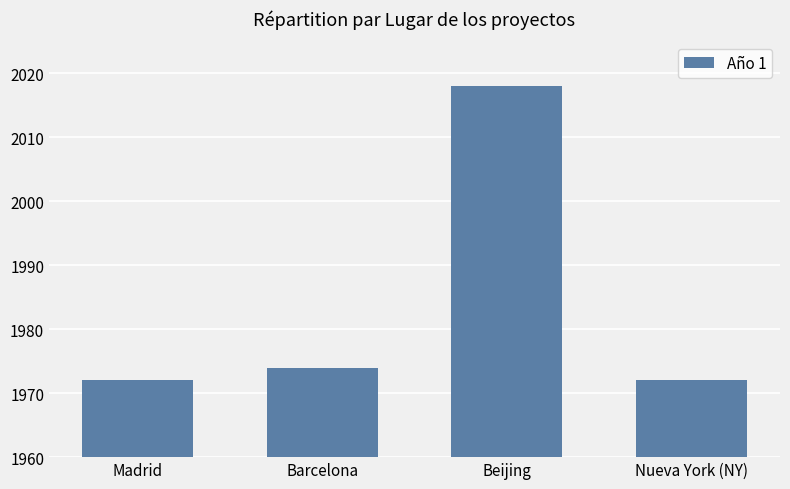

What is the smallest value displayed?

1972